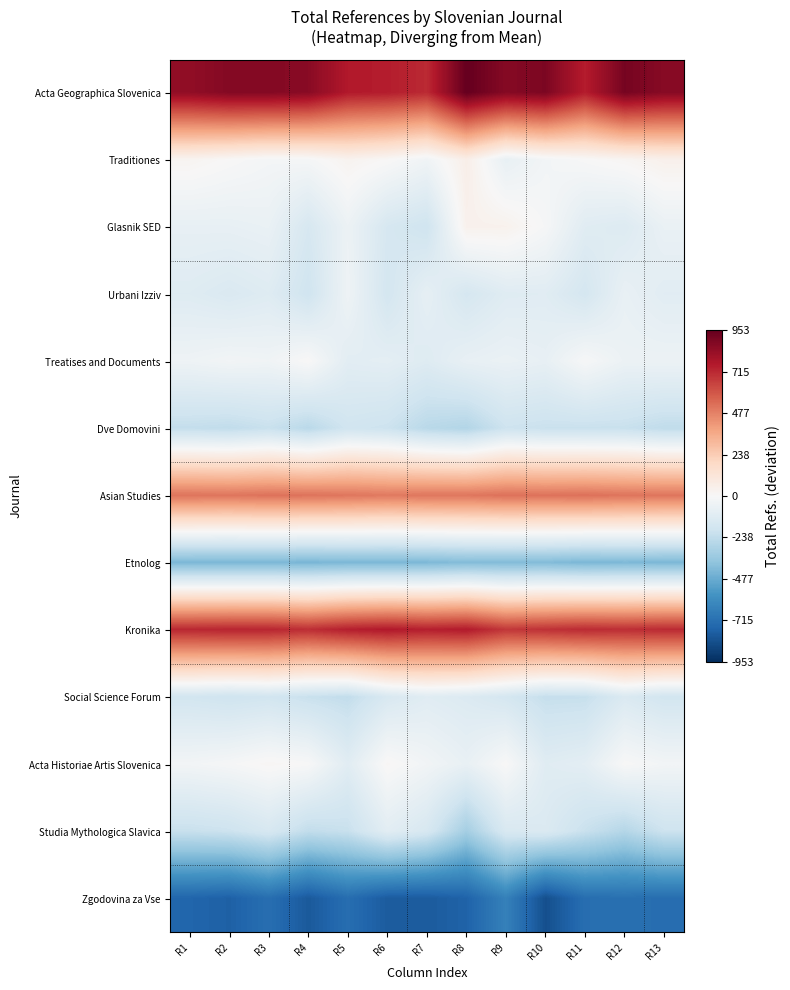

How many categories are shown in the chart?

13